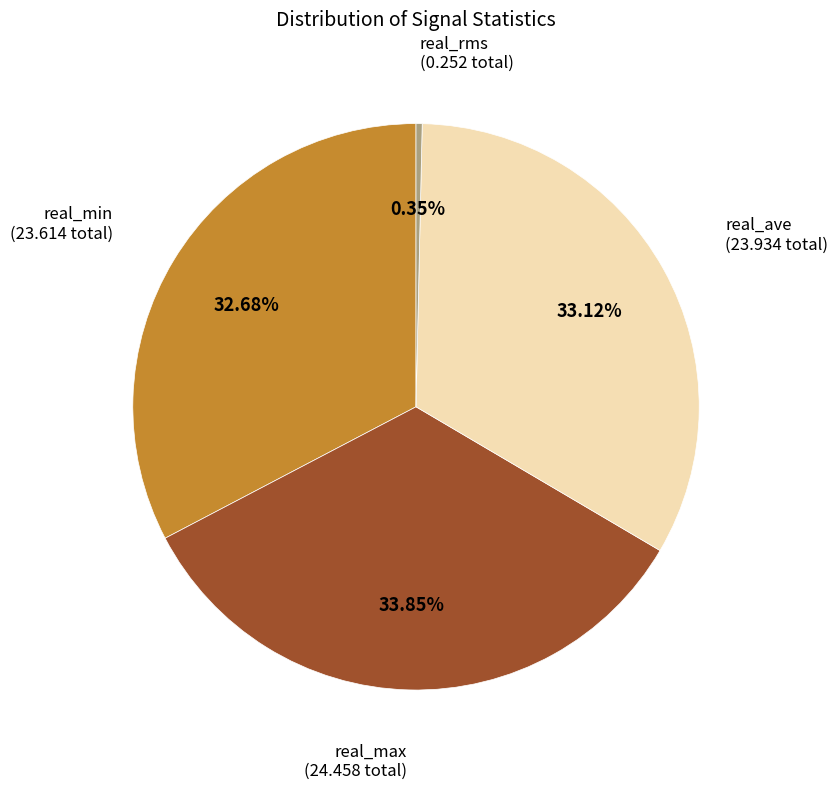

Does any single category account for the majority?

No